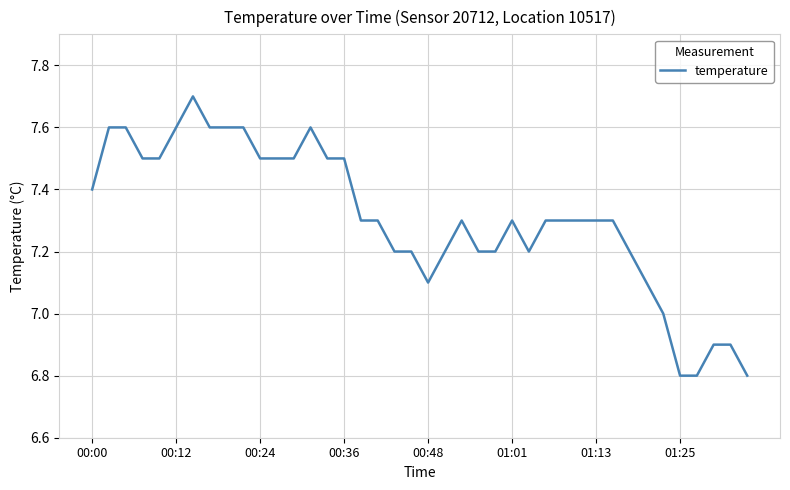

What is the maximum value shown in the chart?

7.7